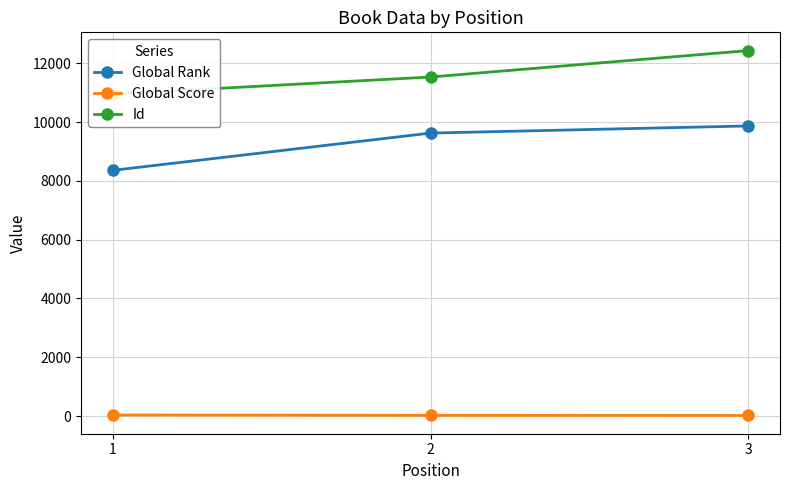

List the series in order of their overall mean, lowest first.

Global Score, Global Rank, Id